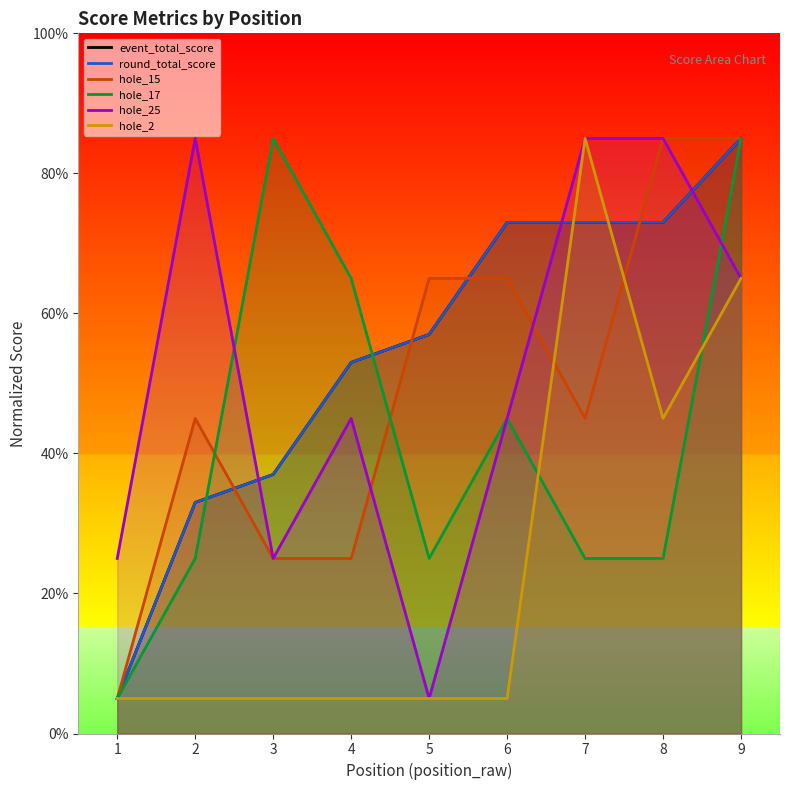

Which series ends up on top after the final intersection of hole_17 and event_total_score?

event_total_score